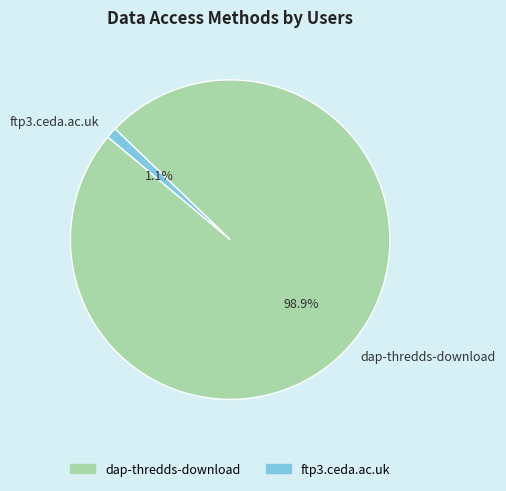

True or false: ftp3.ceda.ac.uk accounts for 1% of the total.

True